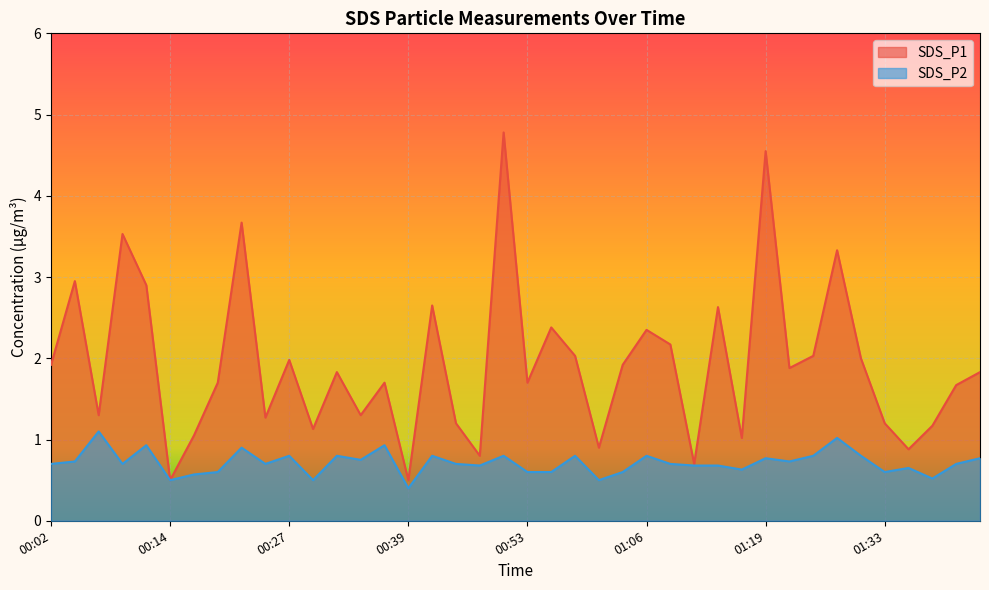

Which category has the lowest value in the SDS_P2 series?

00:39